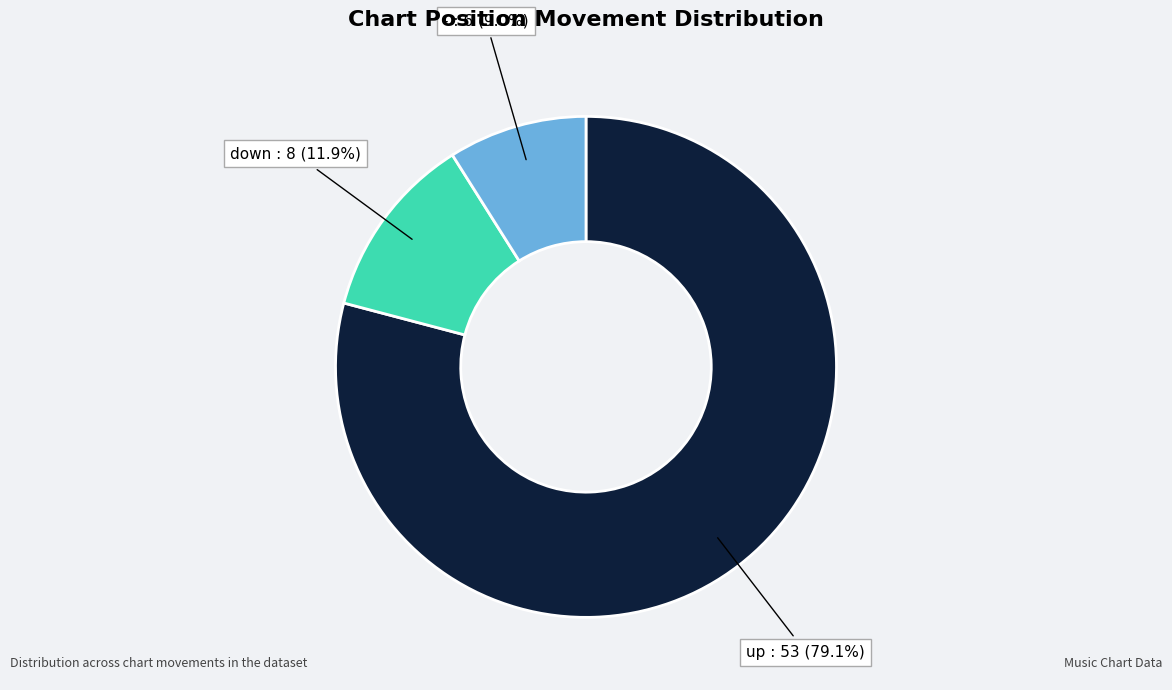

How many segments does this pie chart have?

3